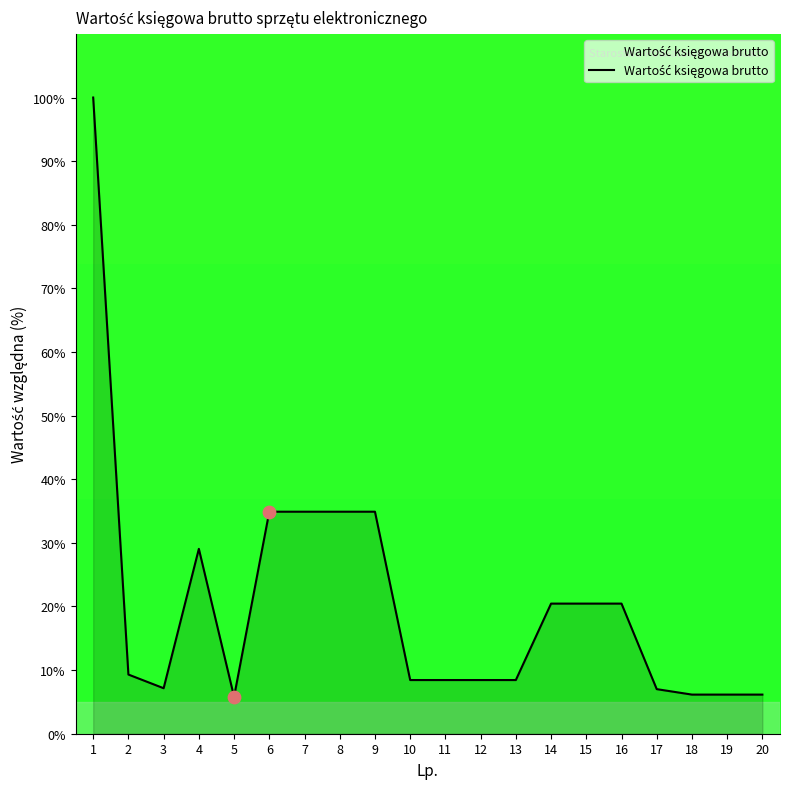

Between 2 and 17, which is larger?

2